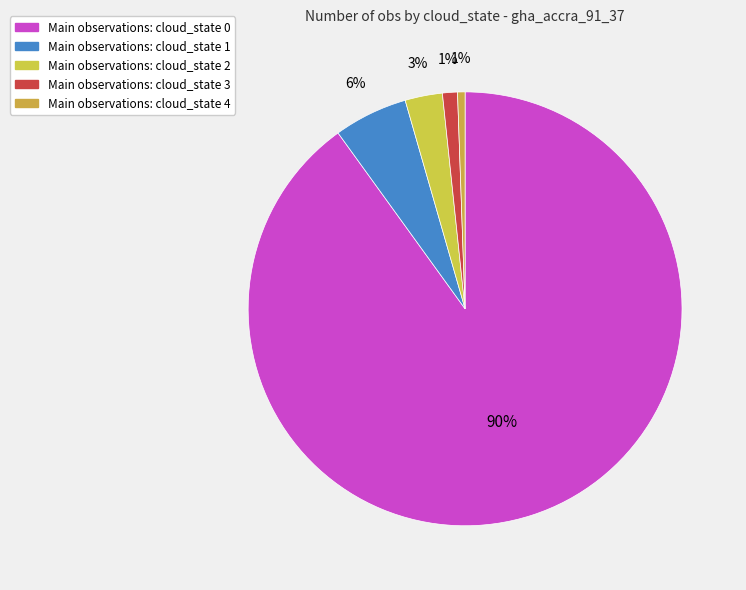

How many slices are in this pie chart?

5